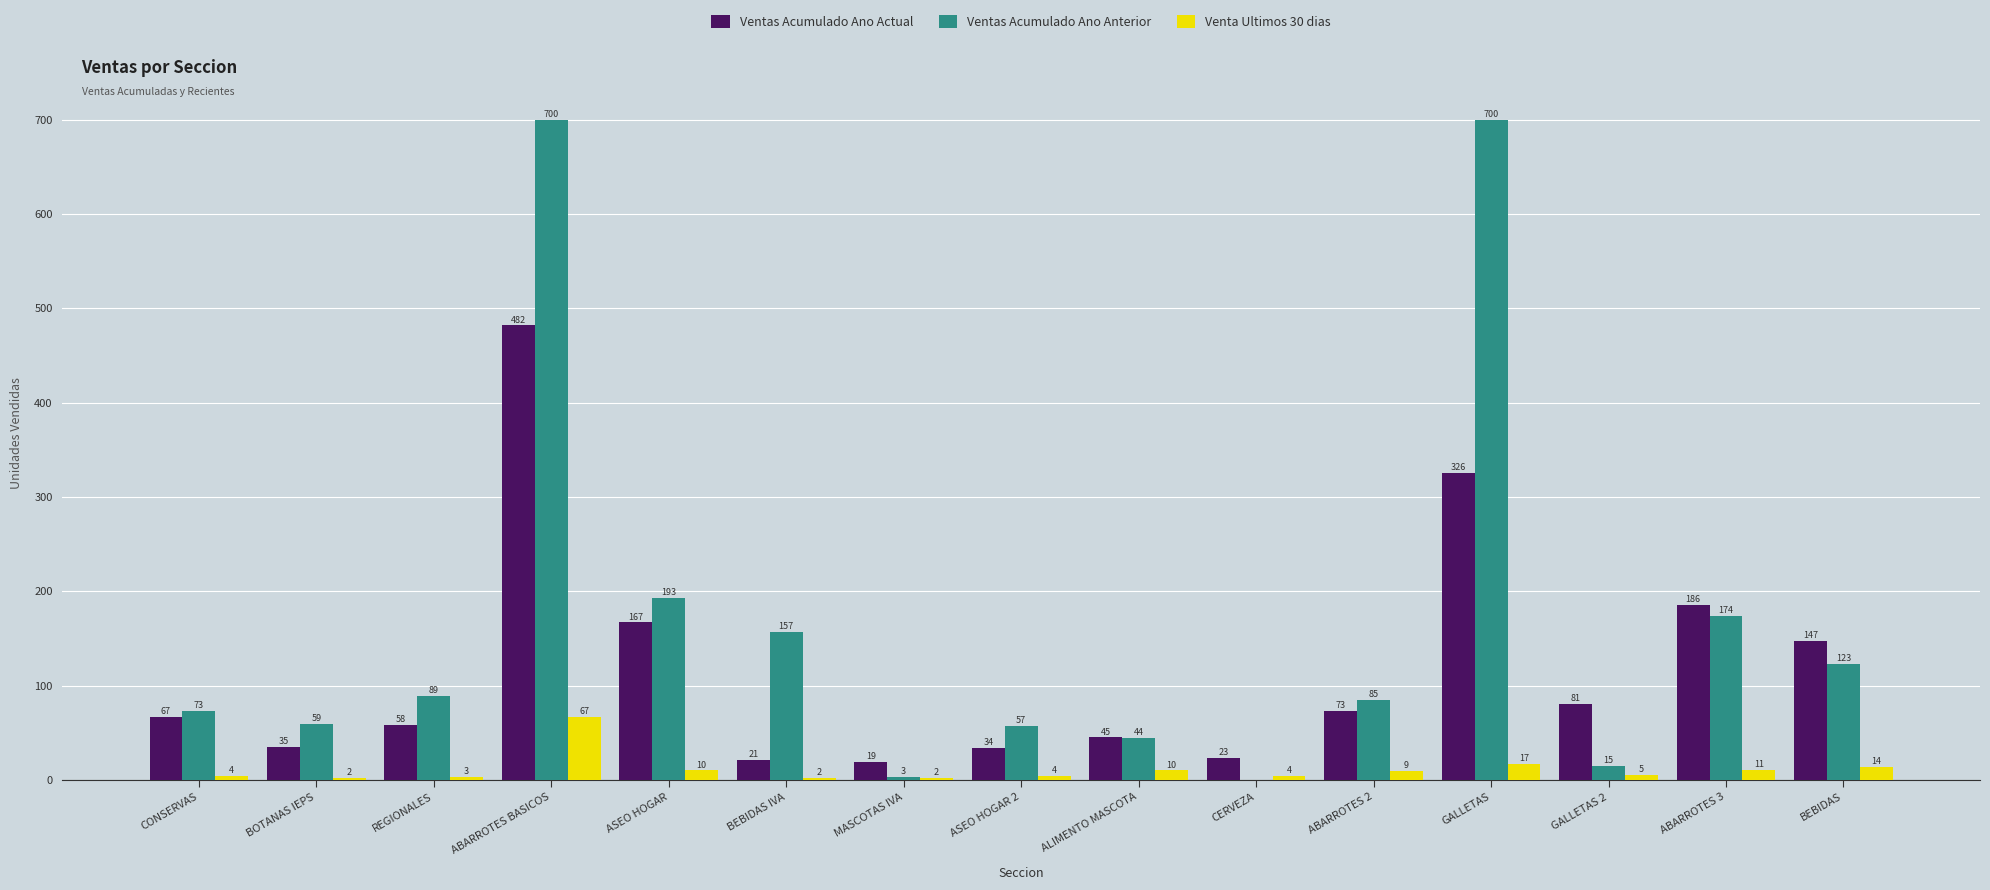

What value does the Ventas Acumulado Ano Actual series have at GALLETAS 2, to the nearest 50?

100